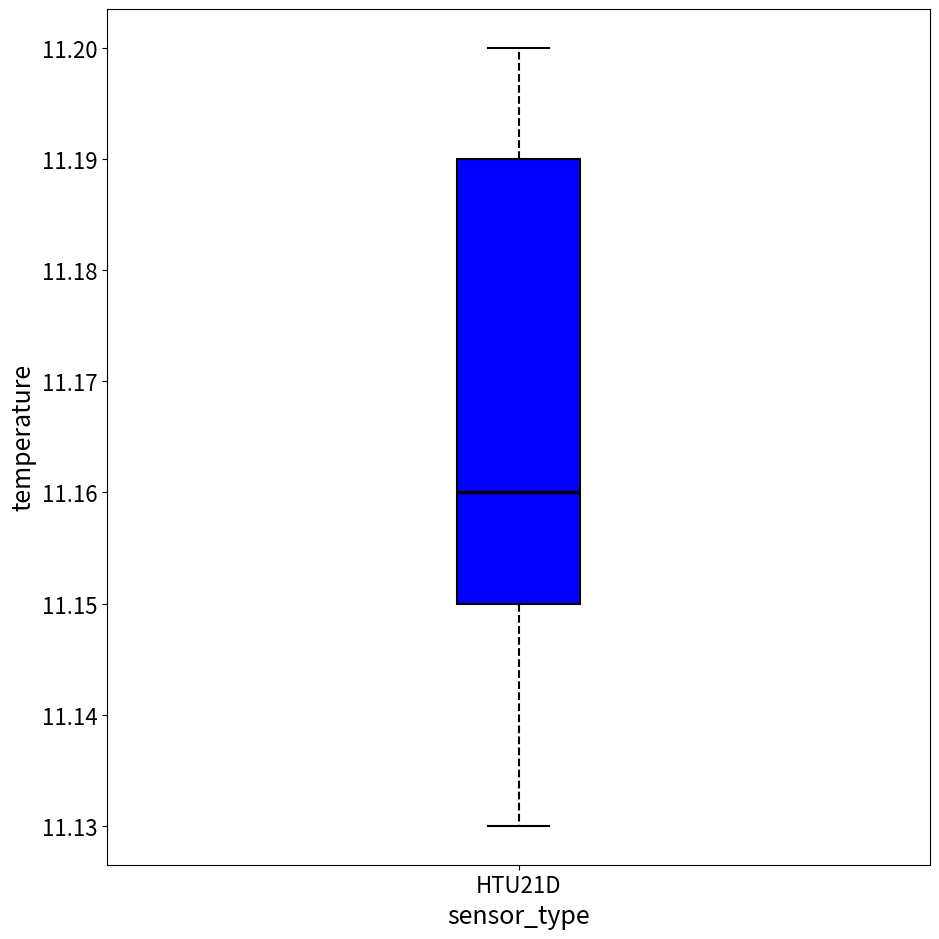

Transcribe this box plot: give where the median line is, the range the box spans, and where the two whiskers end, as read against the y-axis. The values are not printed on the chart, so give them approximately, as read against the axis.

median 11.16, box 11.15 to 11.19, whiskers 11.13 to 11.20